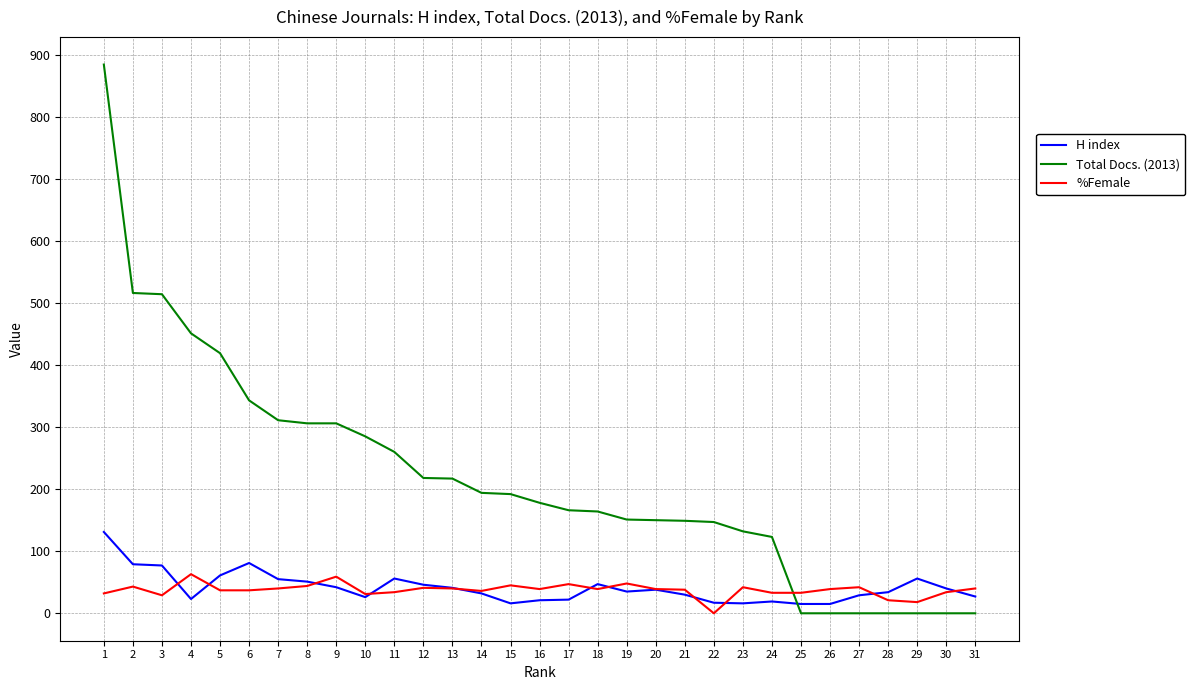

What is the total value across all series at 19?

234